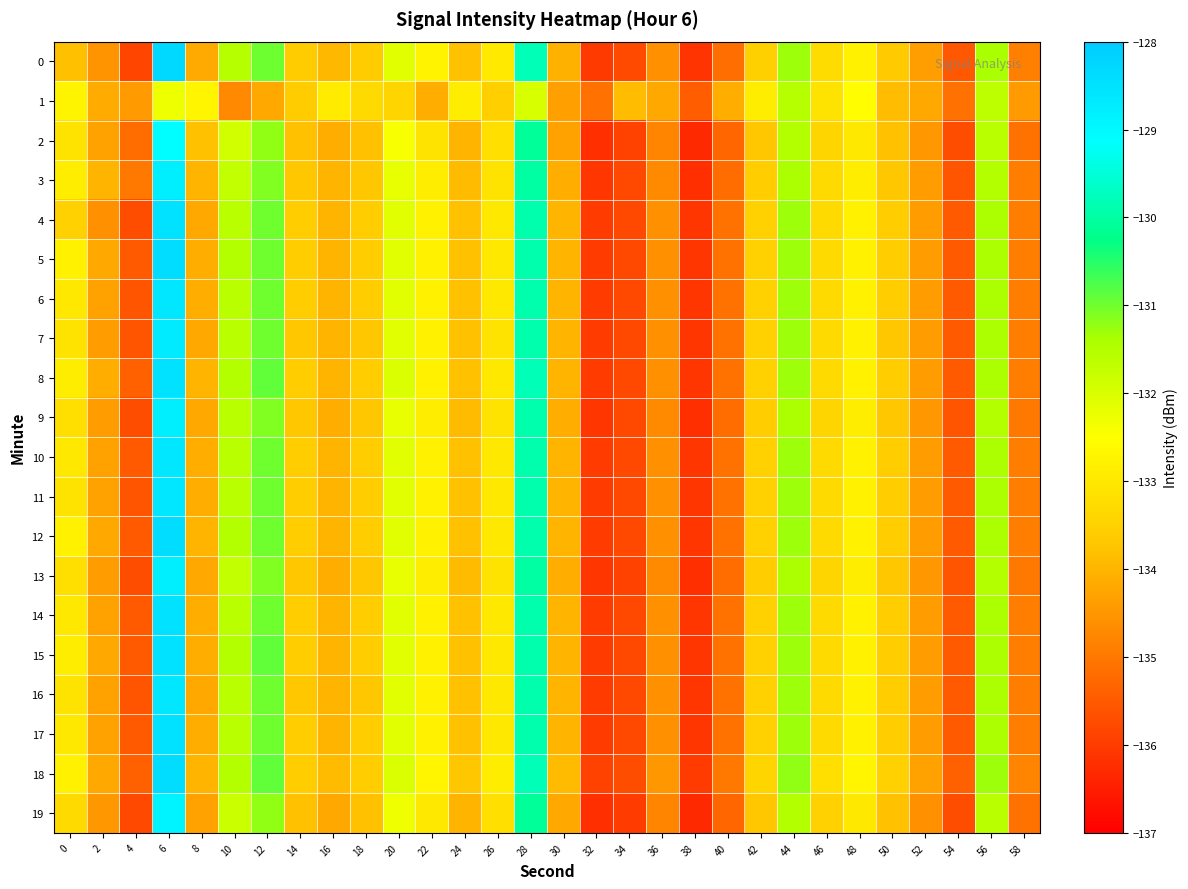

What is the greatest value displayed?

-128.3